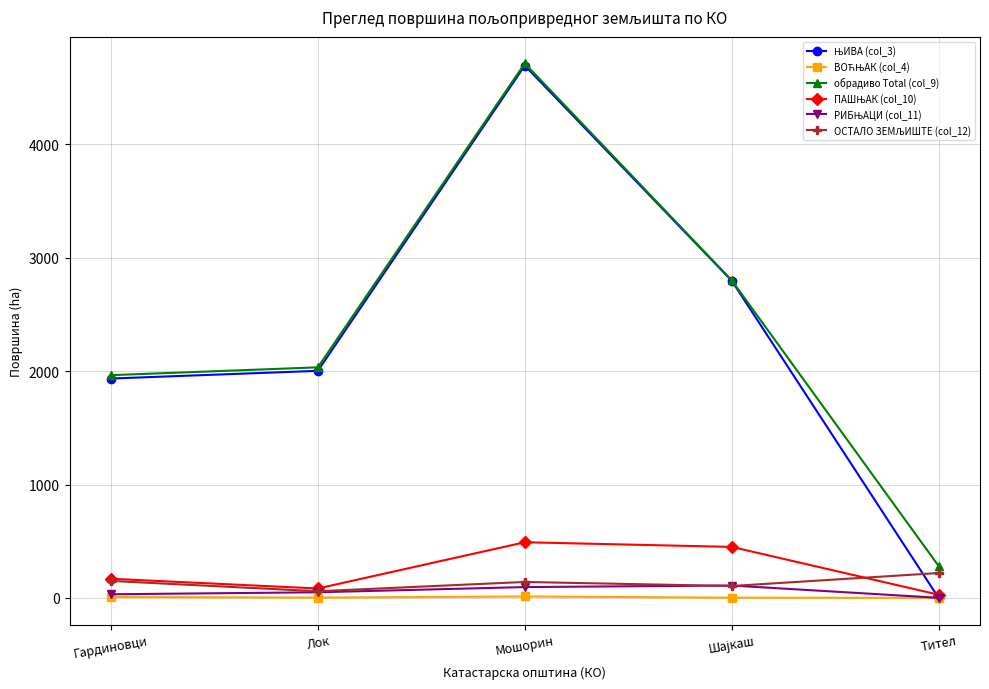

What is the difference between the highest and lowest values at Мошорин?

4702.8